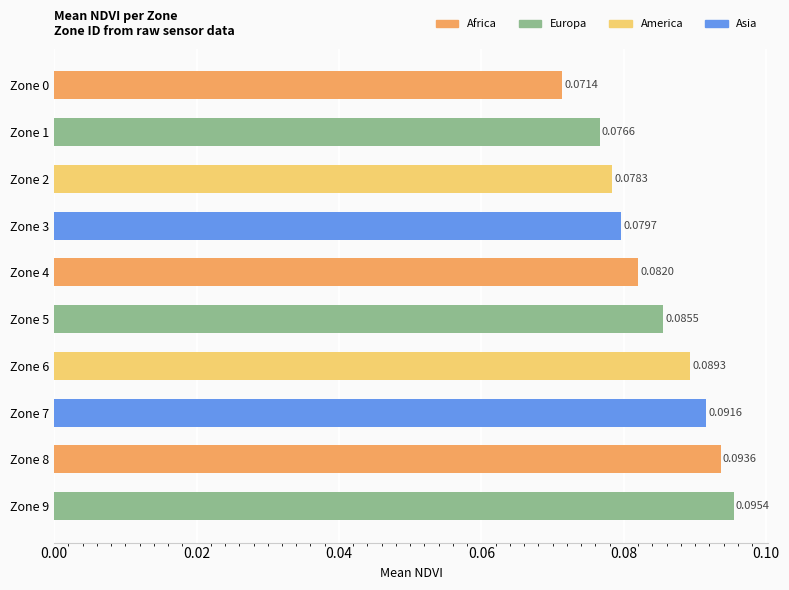

What is the sum of all values?

0.8